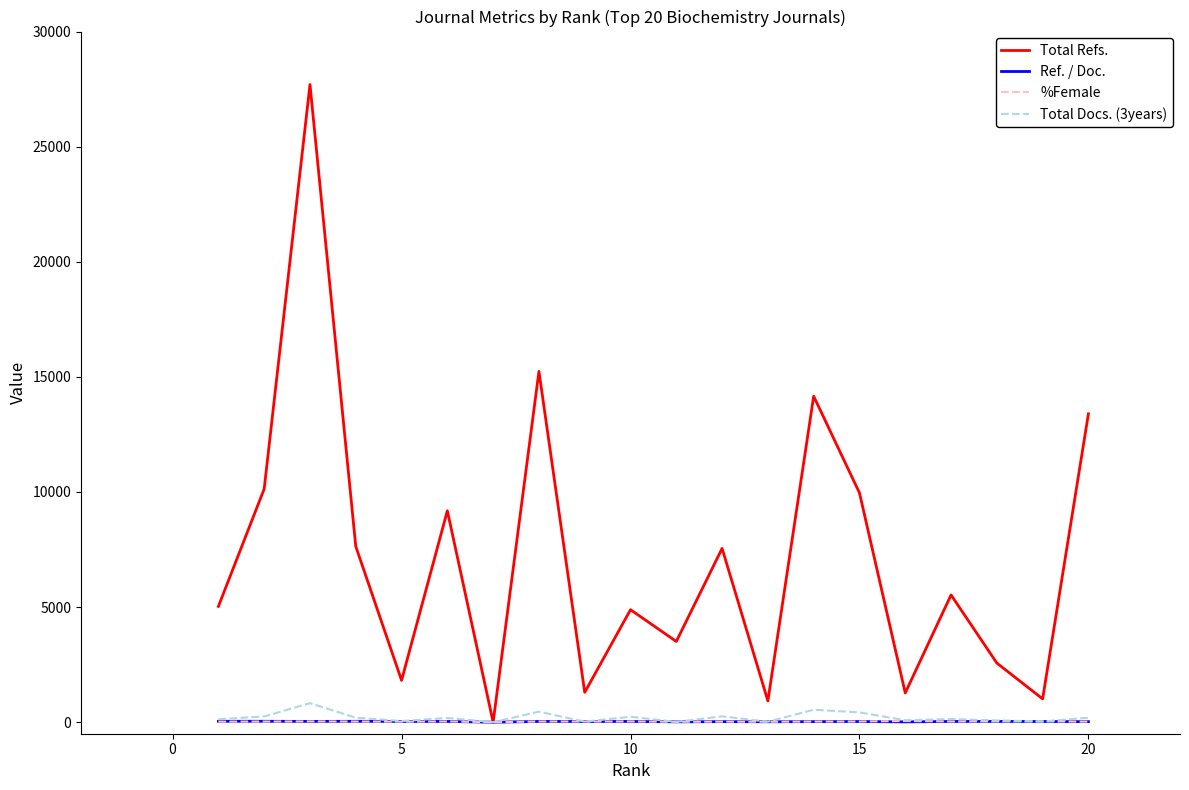

Which series has the largest total across all categories?

Total Refs.